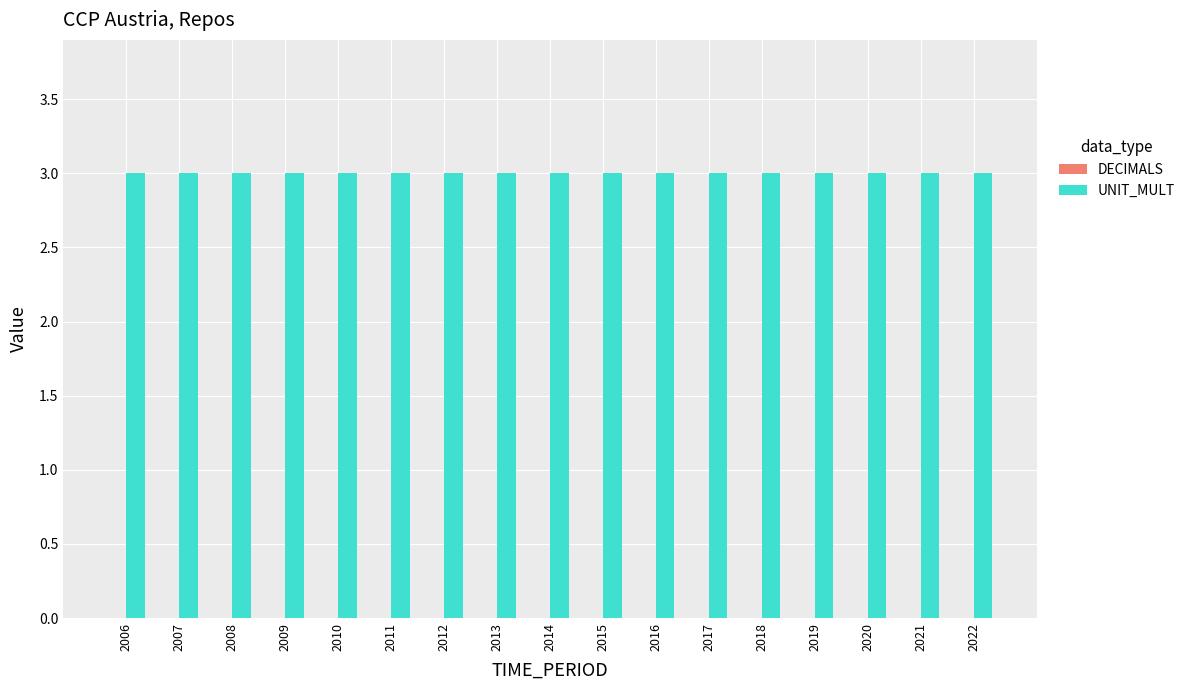

At which label is DECIMALS closest to 0?

2006